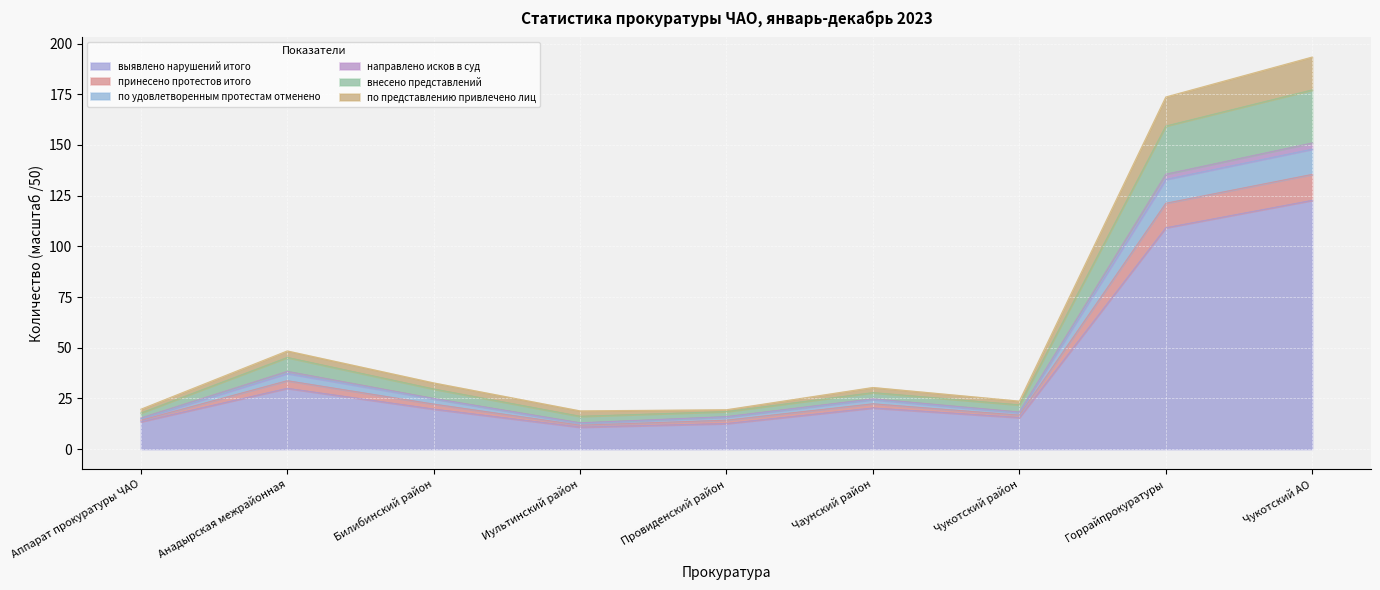

What is the value of the направлено исков в суд point at the 5th from the left?

18.5